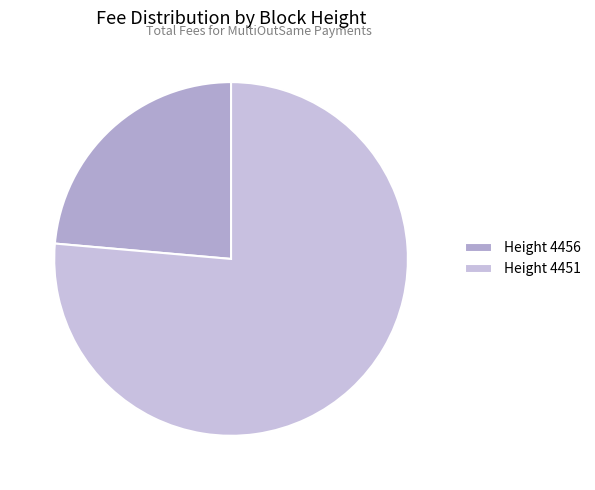

How many slices are in this pie chart?

2